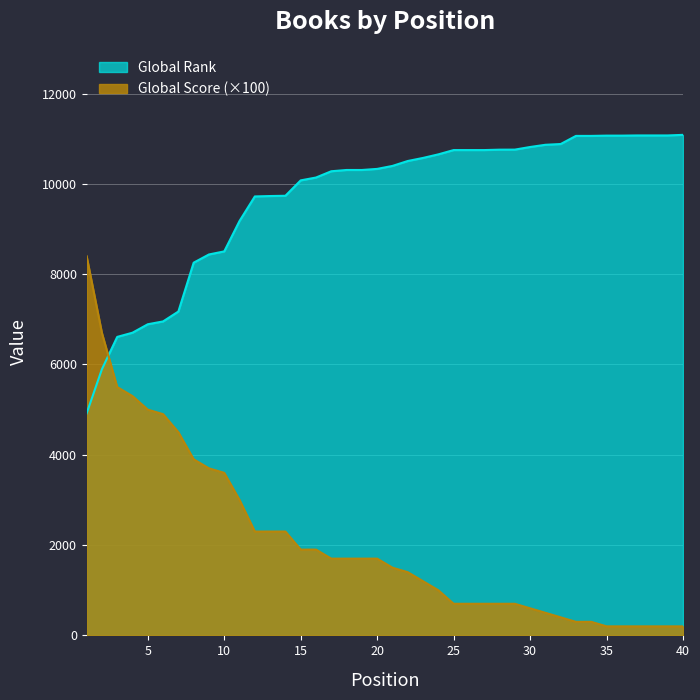

Which series has the largest total across all categories?

Global Rank